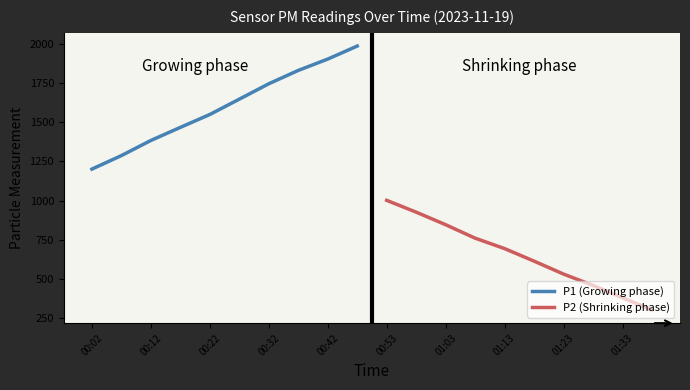

What are all the series names shown in the legend?

P1 (Growing phase), P2 (Shrinking phase)